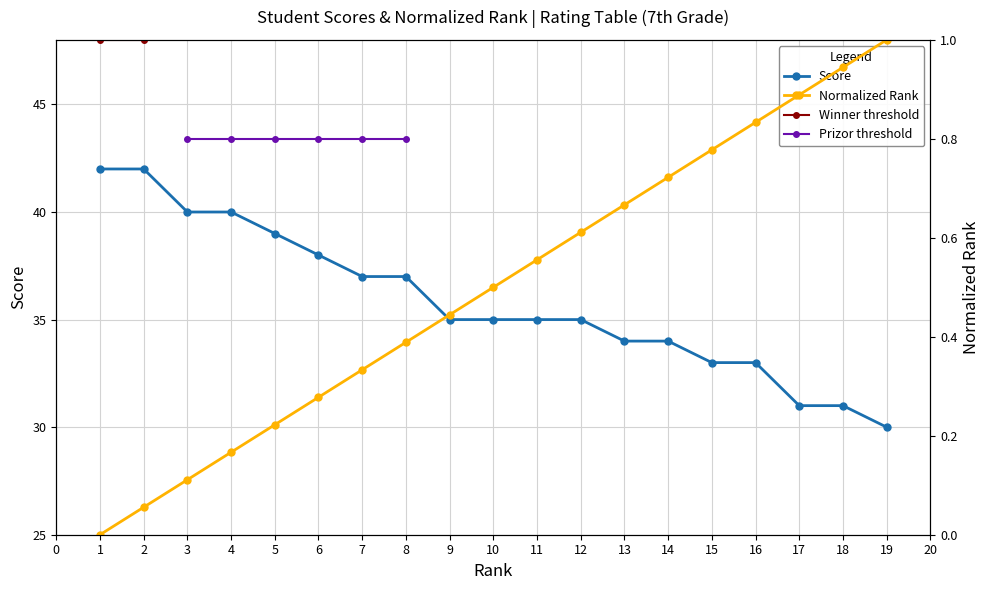

True or false: Prizor threshold has more than 2 interior local peaks.

False